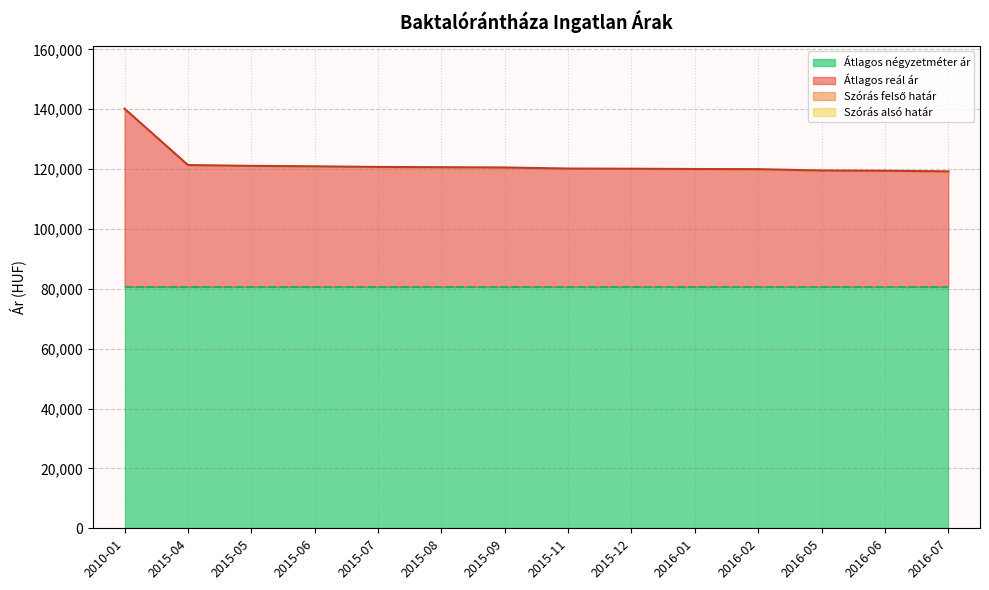

How many data points does each series have?

14